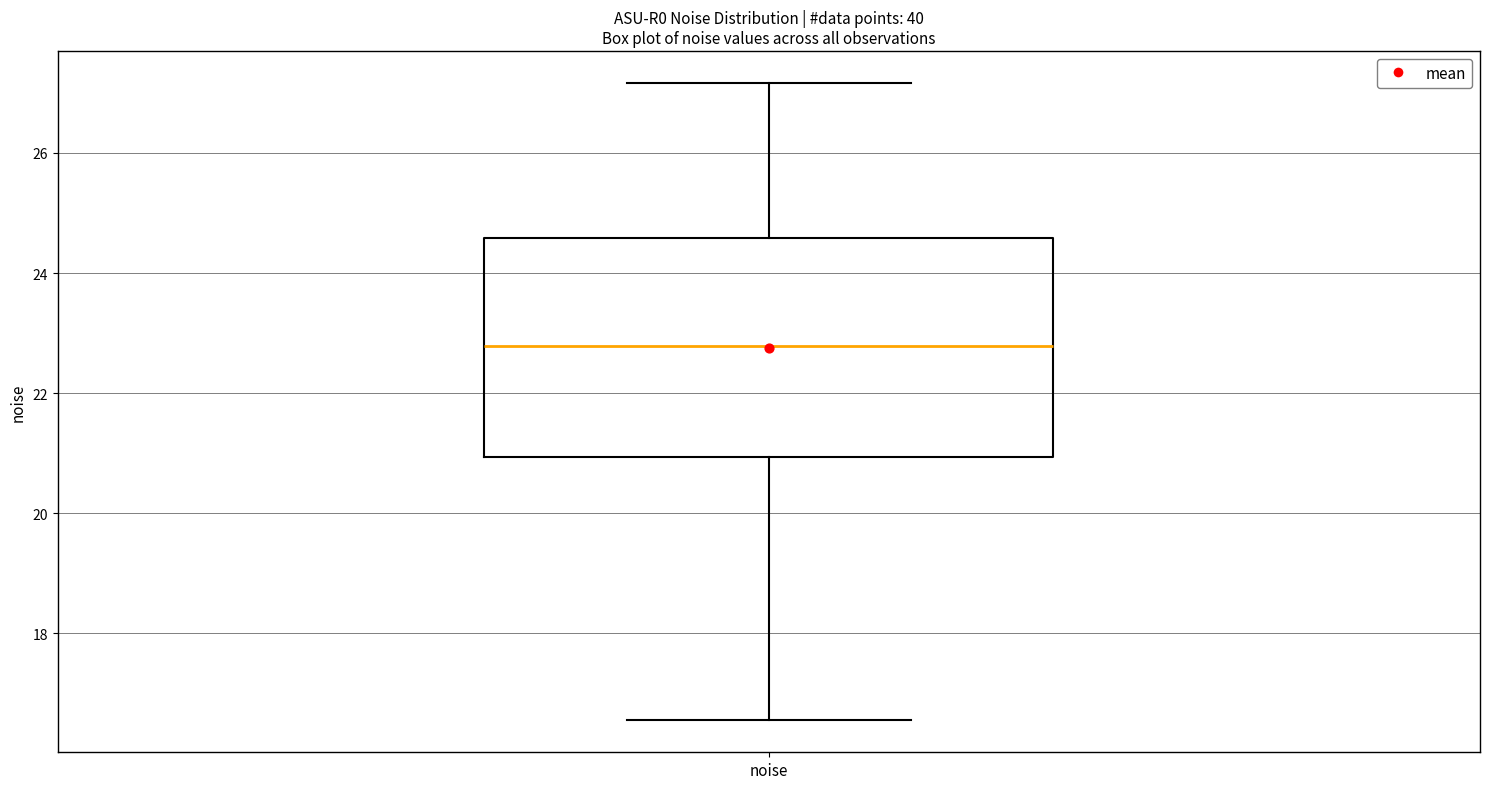

Read this box plot against the y-axis: the position of the median line, the range covered by the box, and the ends of both whiskers. The values are not printed on the chart, so give them approximately, as read against the axis.

median 22.8, box 21.0 to 24.6, whiskers 16.6 to 27.2